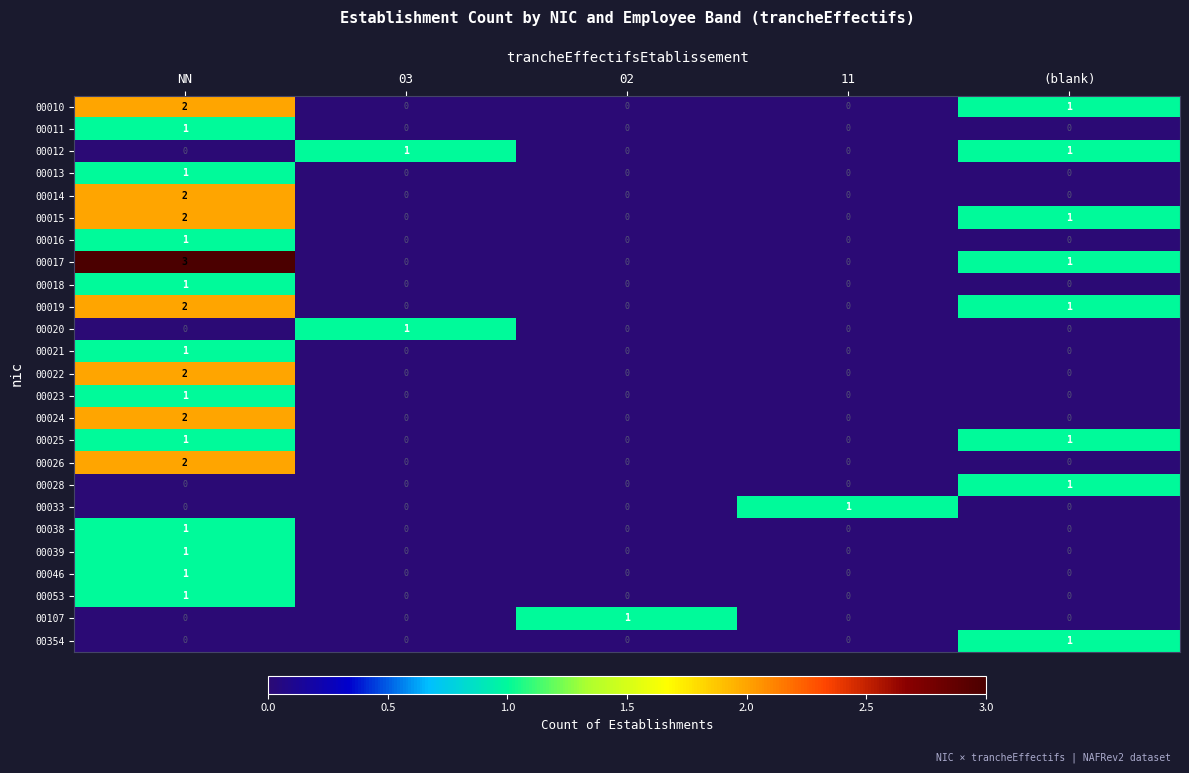

How many data points does each series have?

5